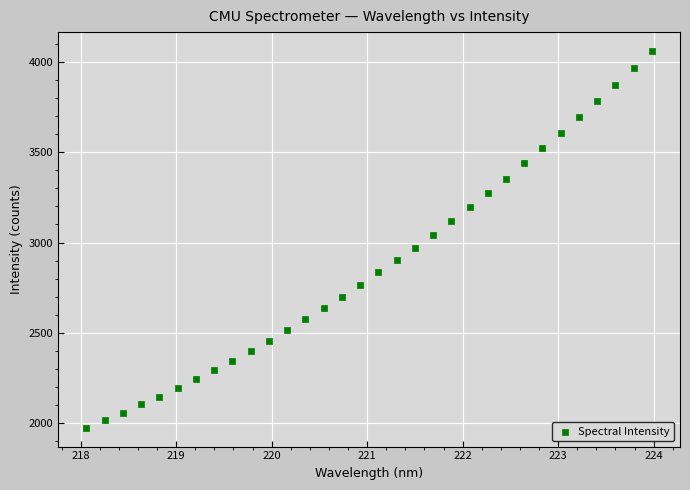

What is the range of Y values (max minus min)?

2086.1